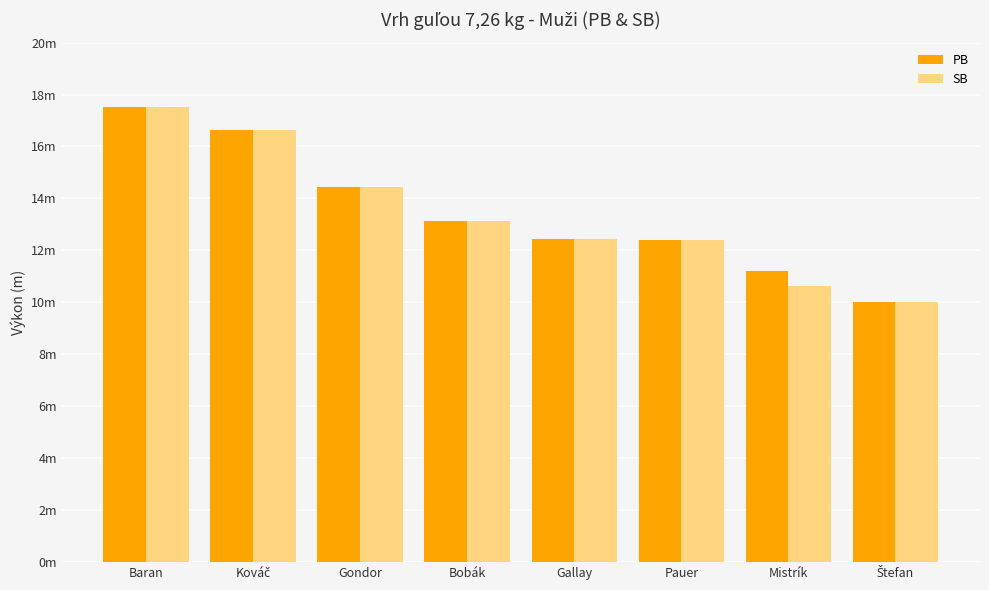

At which category is the sum across all series the highest?

Baran